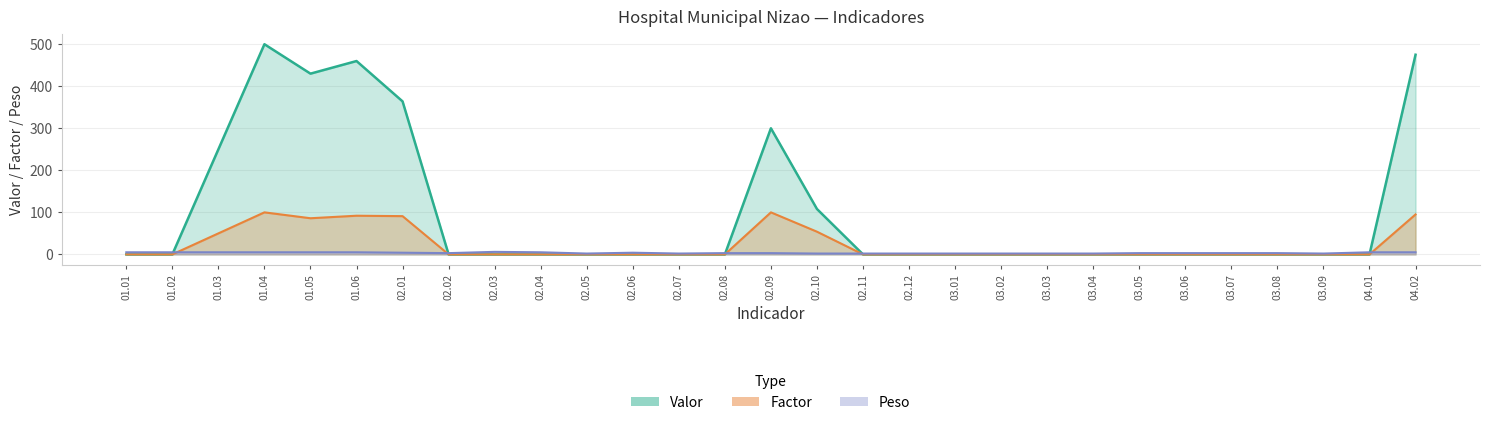

Where do Valor and Peso first cross each other?

01.02 and 01.03